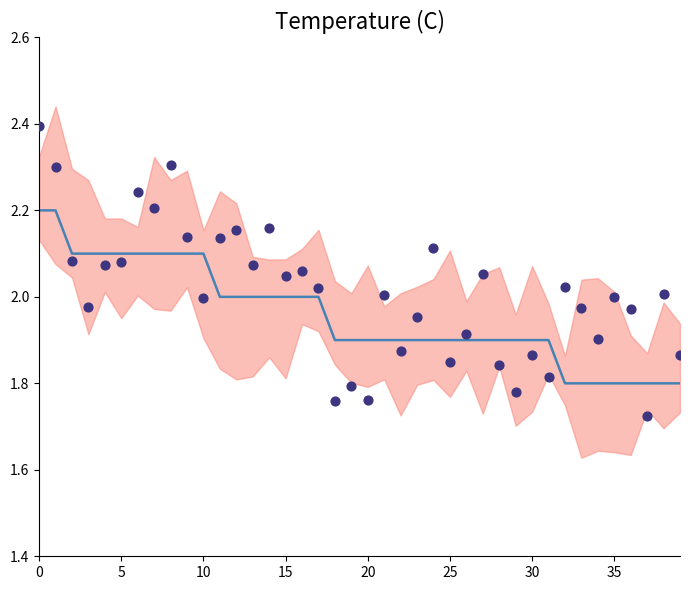

At how many categories does at least one series exceed 1?

40